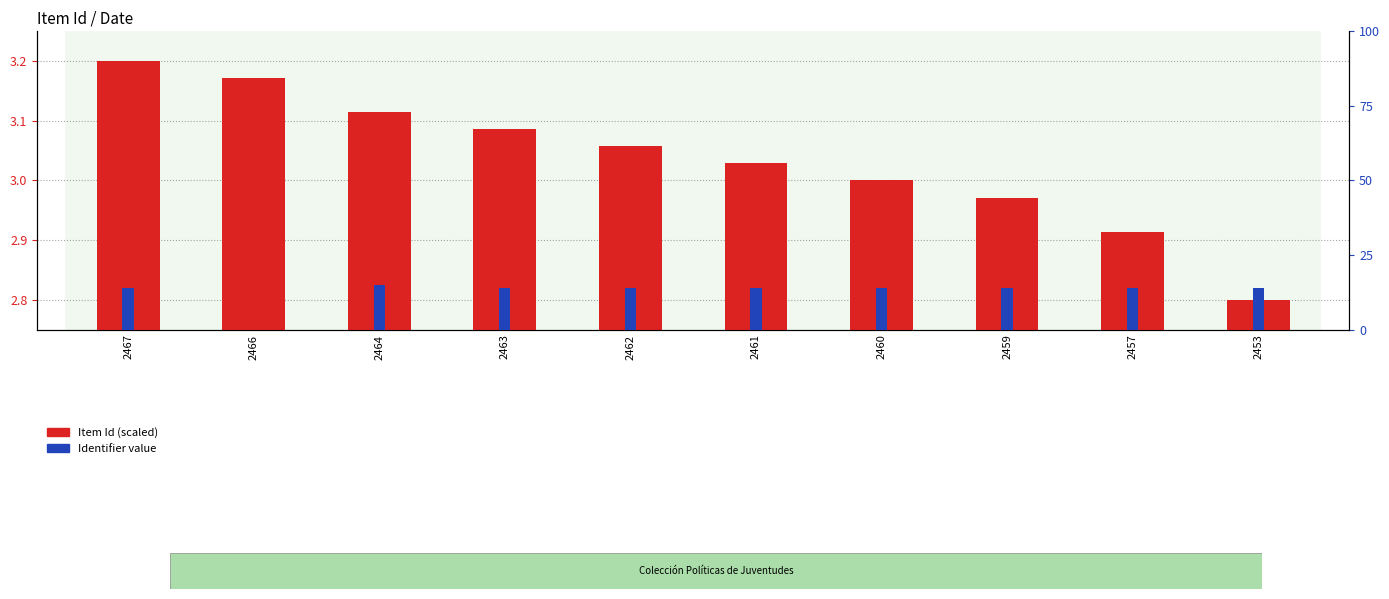

At which label does Item Id (scaled) first exceed 3?

2467